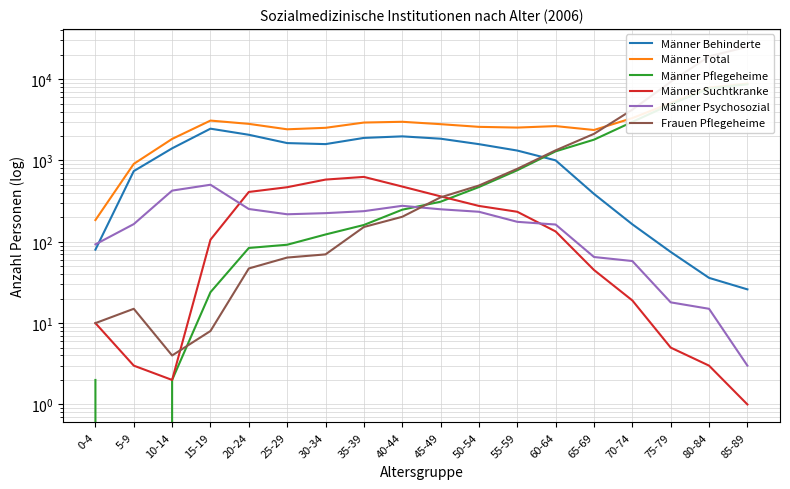

List the series in order of their peak value, highest first.

Frauen Pflegeheime, Männer Total, Männer Pflegeheime, Männer Behinderte, Männer Suchtkranke, Männer Psychosozial